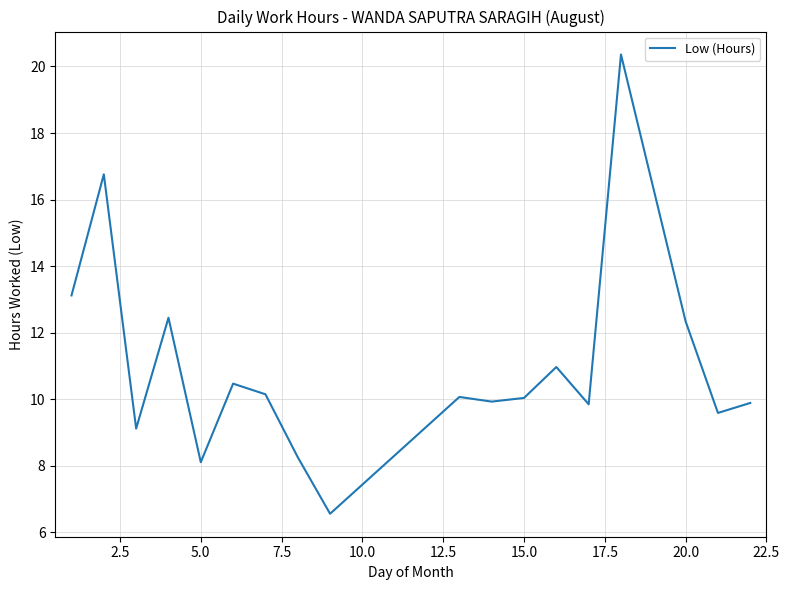

What is the difference between the maximum and minimum values?

13.8